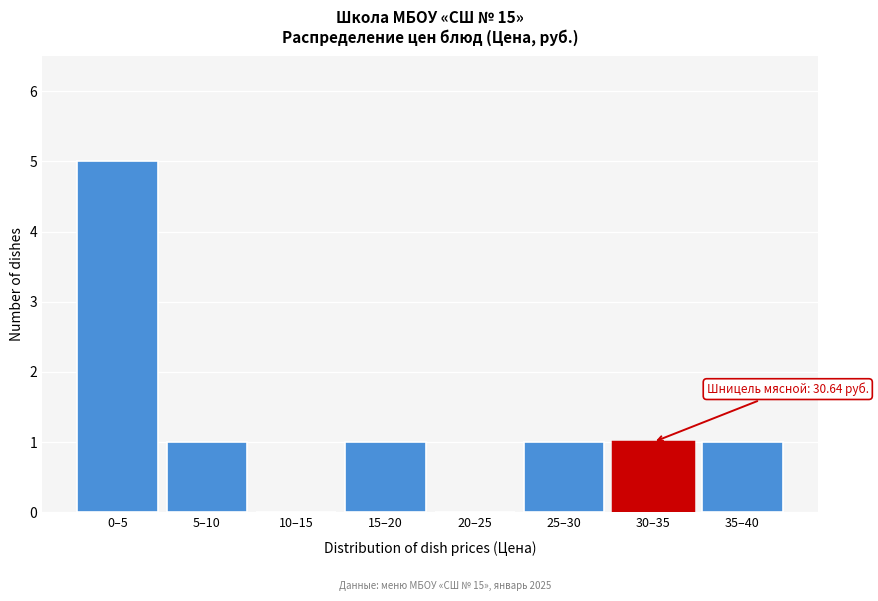

Reading left to right, extract all data points from this chart.

0–5=5	5–10=1	10–15=0	15–20=1	20–25=0	25–30=1	30–35=1	35–40=1